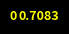

Is there a majority slice in this chart?

Yes